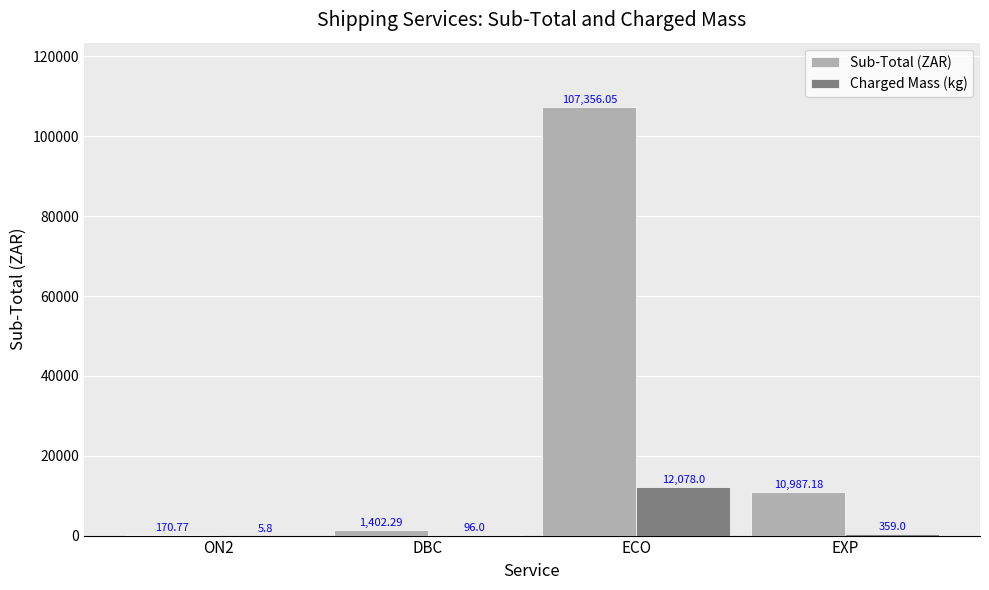

What is the difference between the Sub-Total (ZAR) values at EXP and DBC?

9584.9